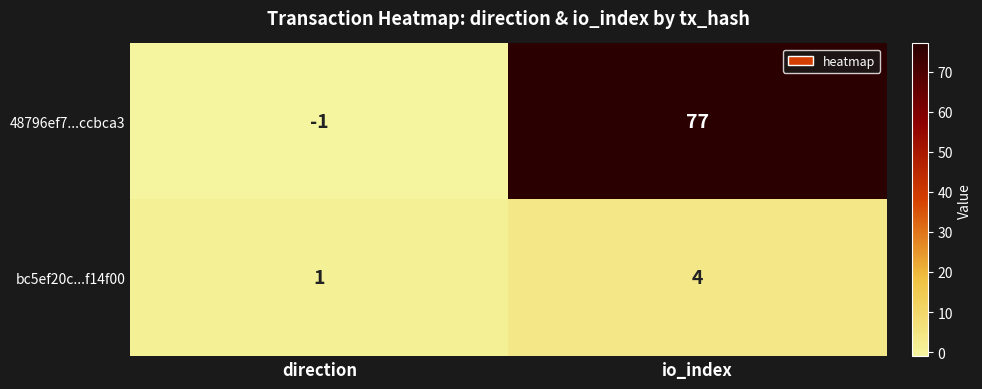

Which series changed the most between direction and io_index?

48796ef7...ccbca3